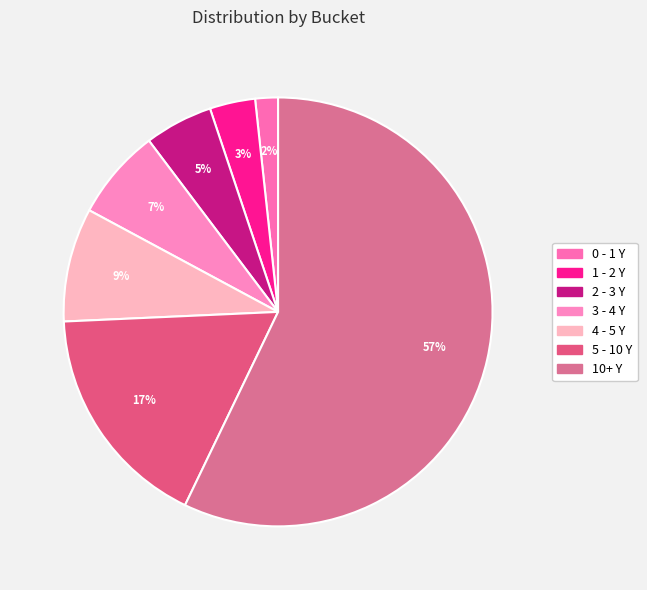

The 4 - 5 Y slice represents 16% of the pie. True or false?

False